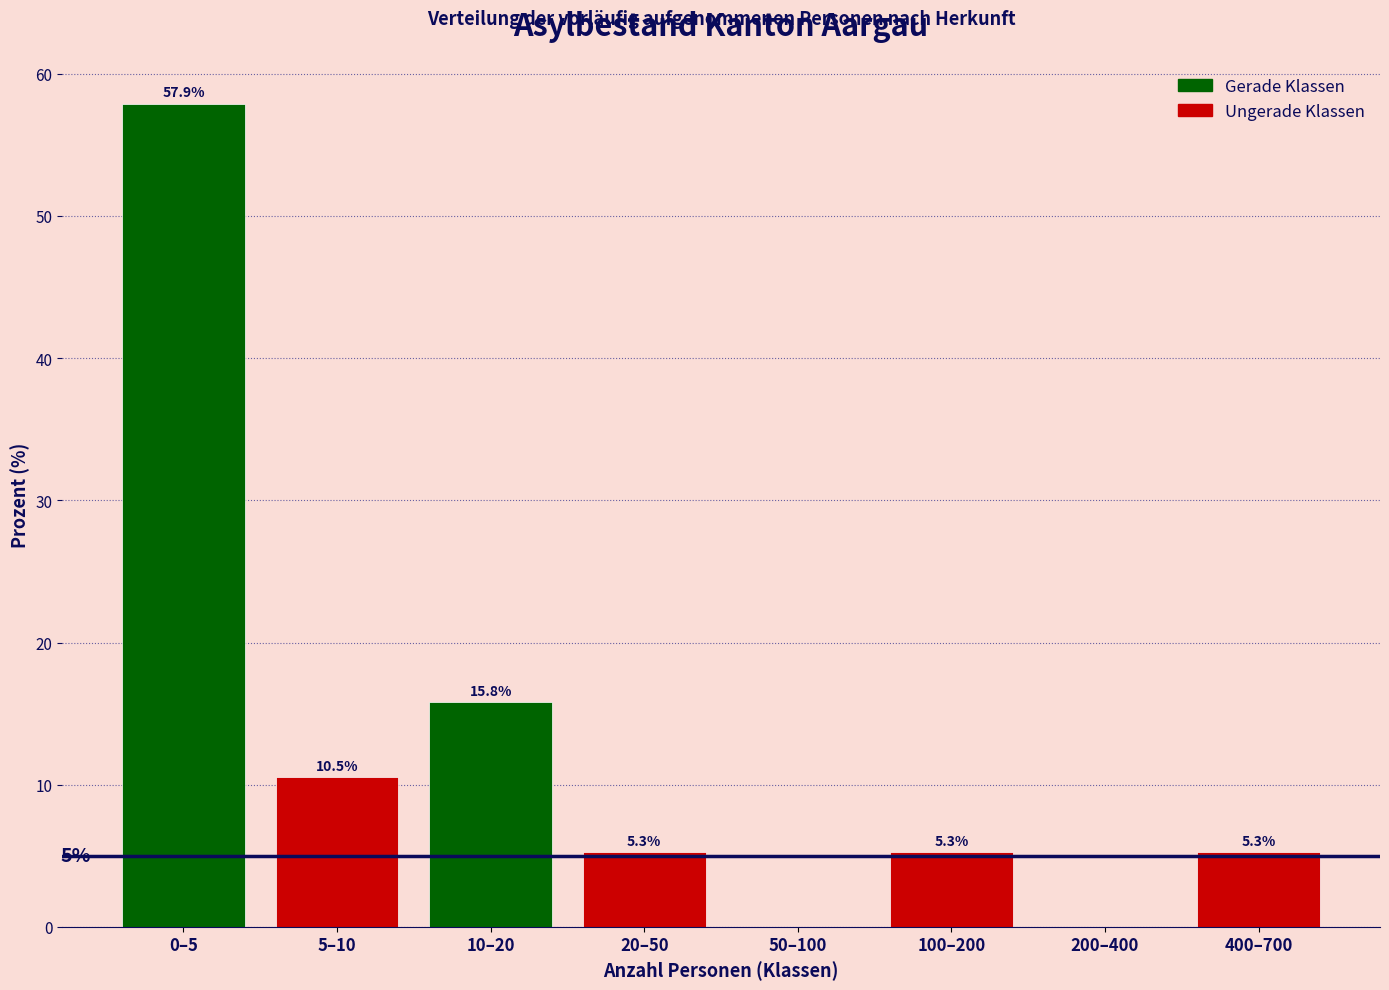

Reading right to left, extract all data points from this chart.

400–700=5.3	200–400=0.0	100–200=5.3	50–100=0.0	20–50=5.3	10–20=15.8	5–10=10.5	0–5=57.9